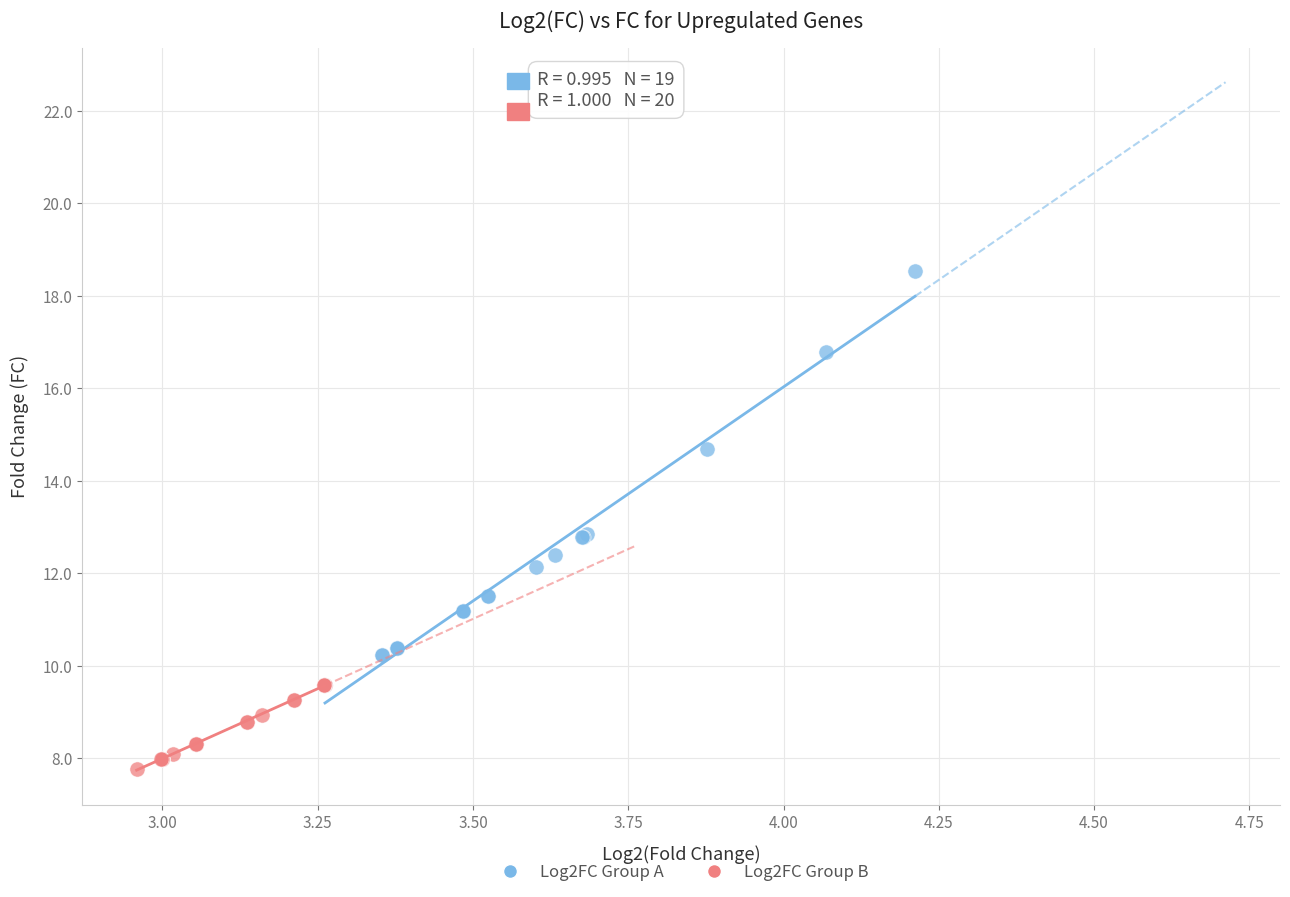

Which series contains the highest Y value?

Log2FC Group A